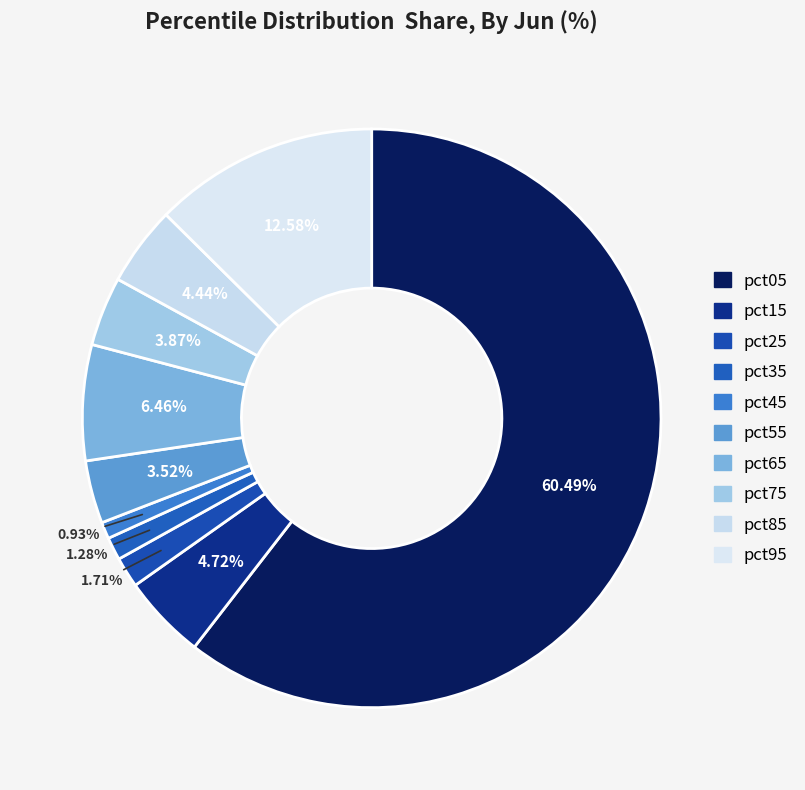

To the nearest percent, what portion does pct25 represent?

2%